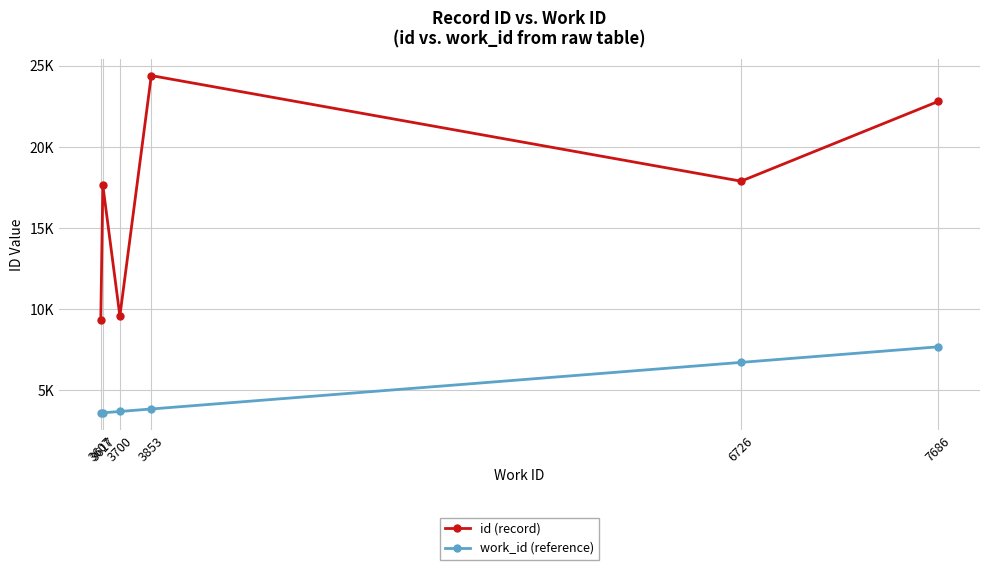

The work_id (reference) series shows 6726 at 6726. True or false?

True